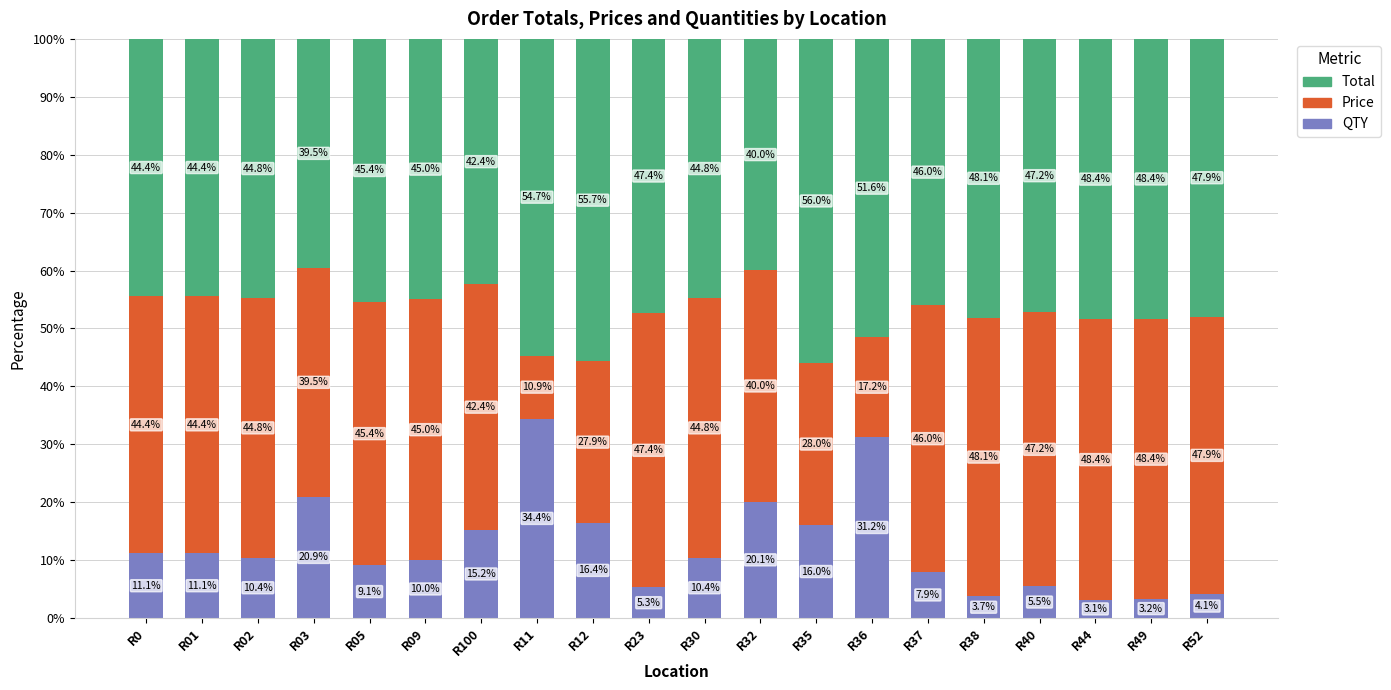

What is the total value across all series at R49?

100.0